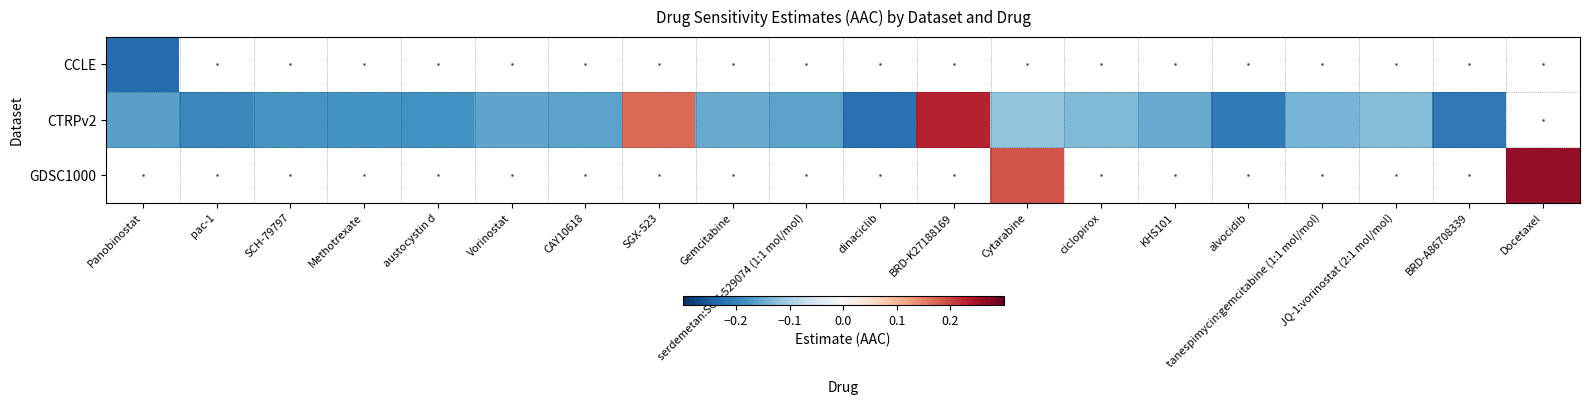

Which category has the highest value across all series?

Docetaxel